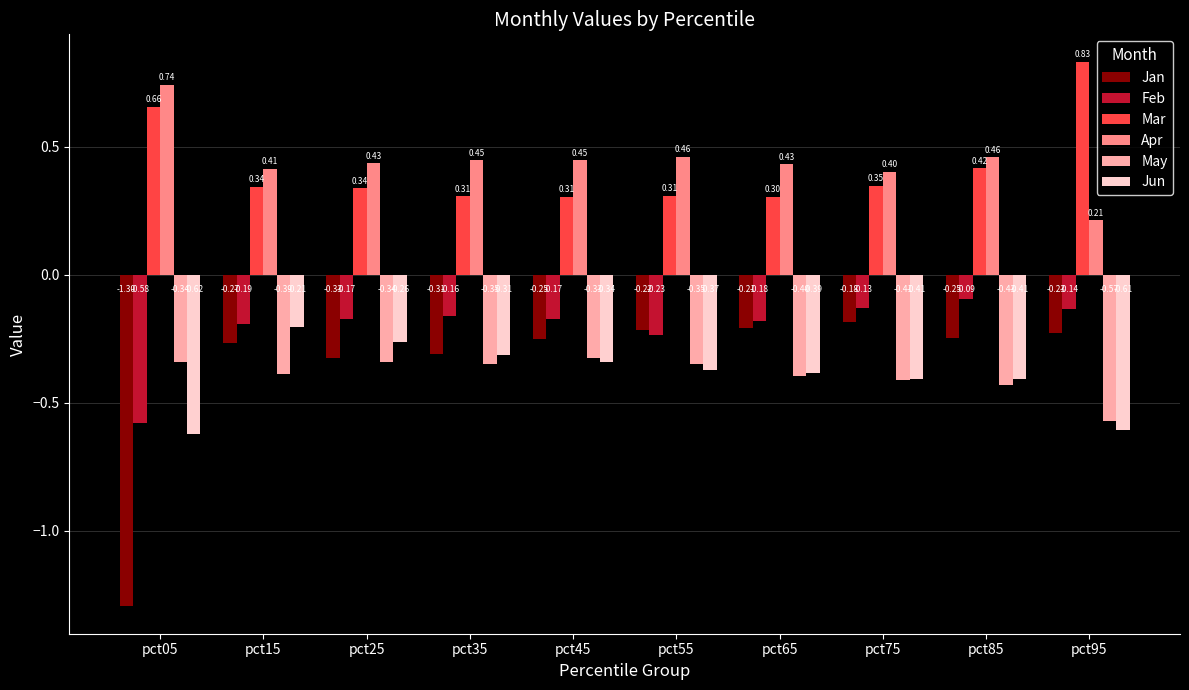

Rank the series by their maximum value, from highest to lowest.

Mar, Apr, Feb, Jan, Jun, May